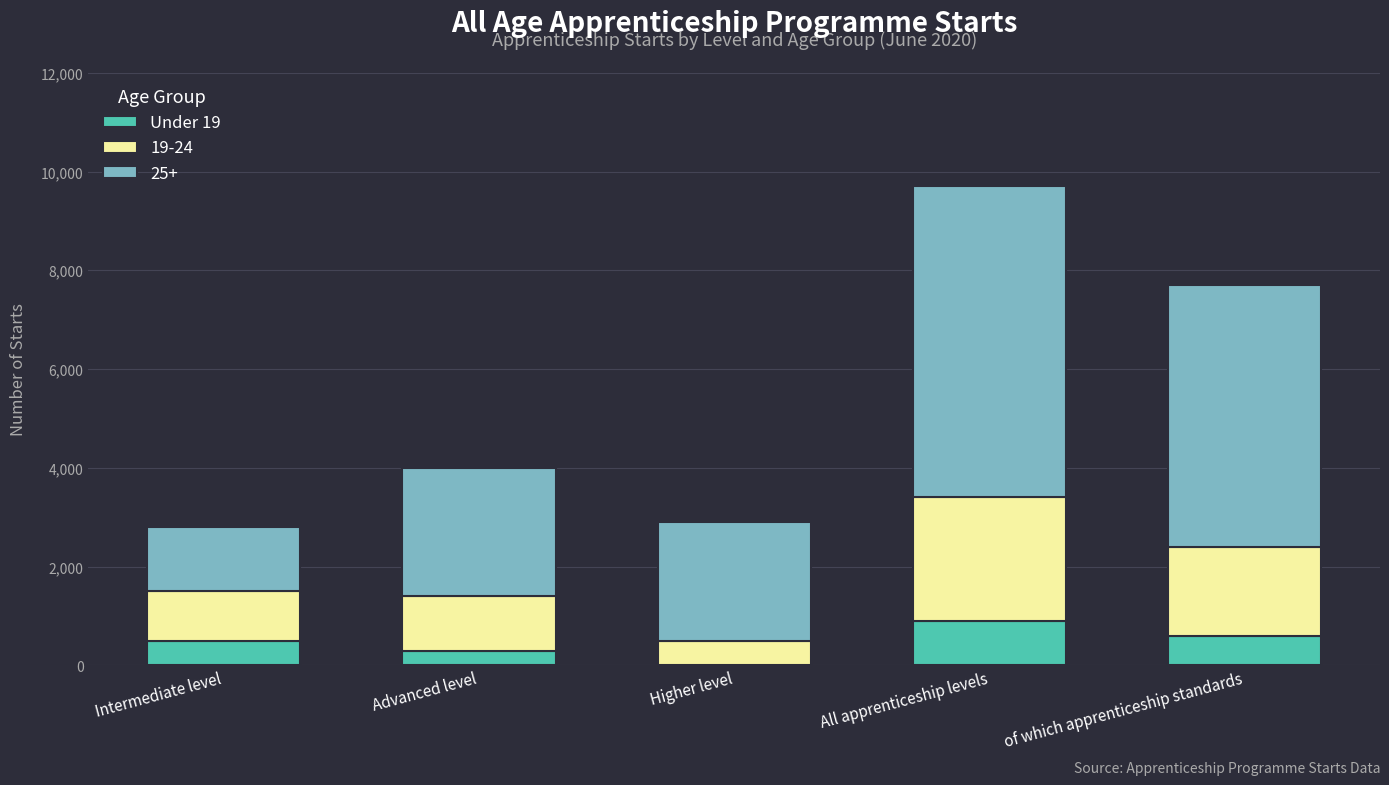

At which category is the sum across all series the highest?

All apprenticeship levels